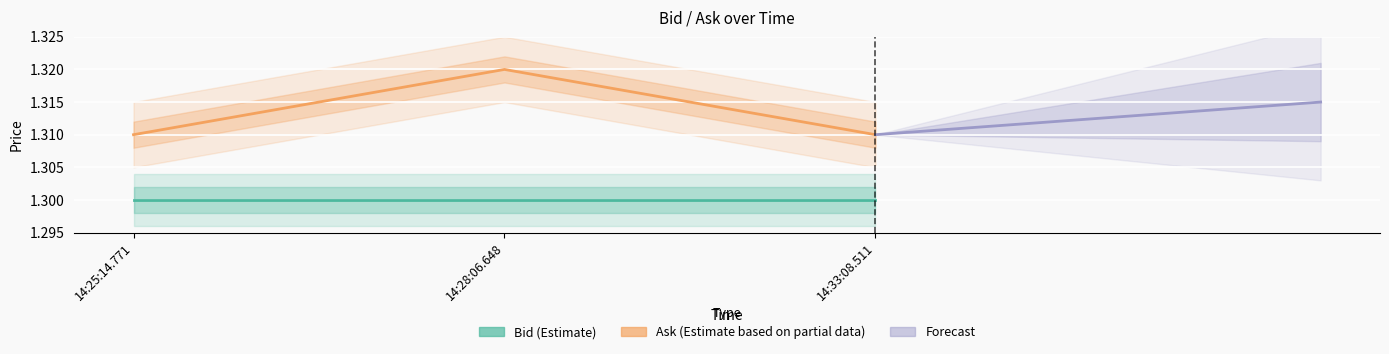

What position from the right is 14:33:08.511?

1